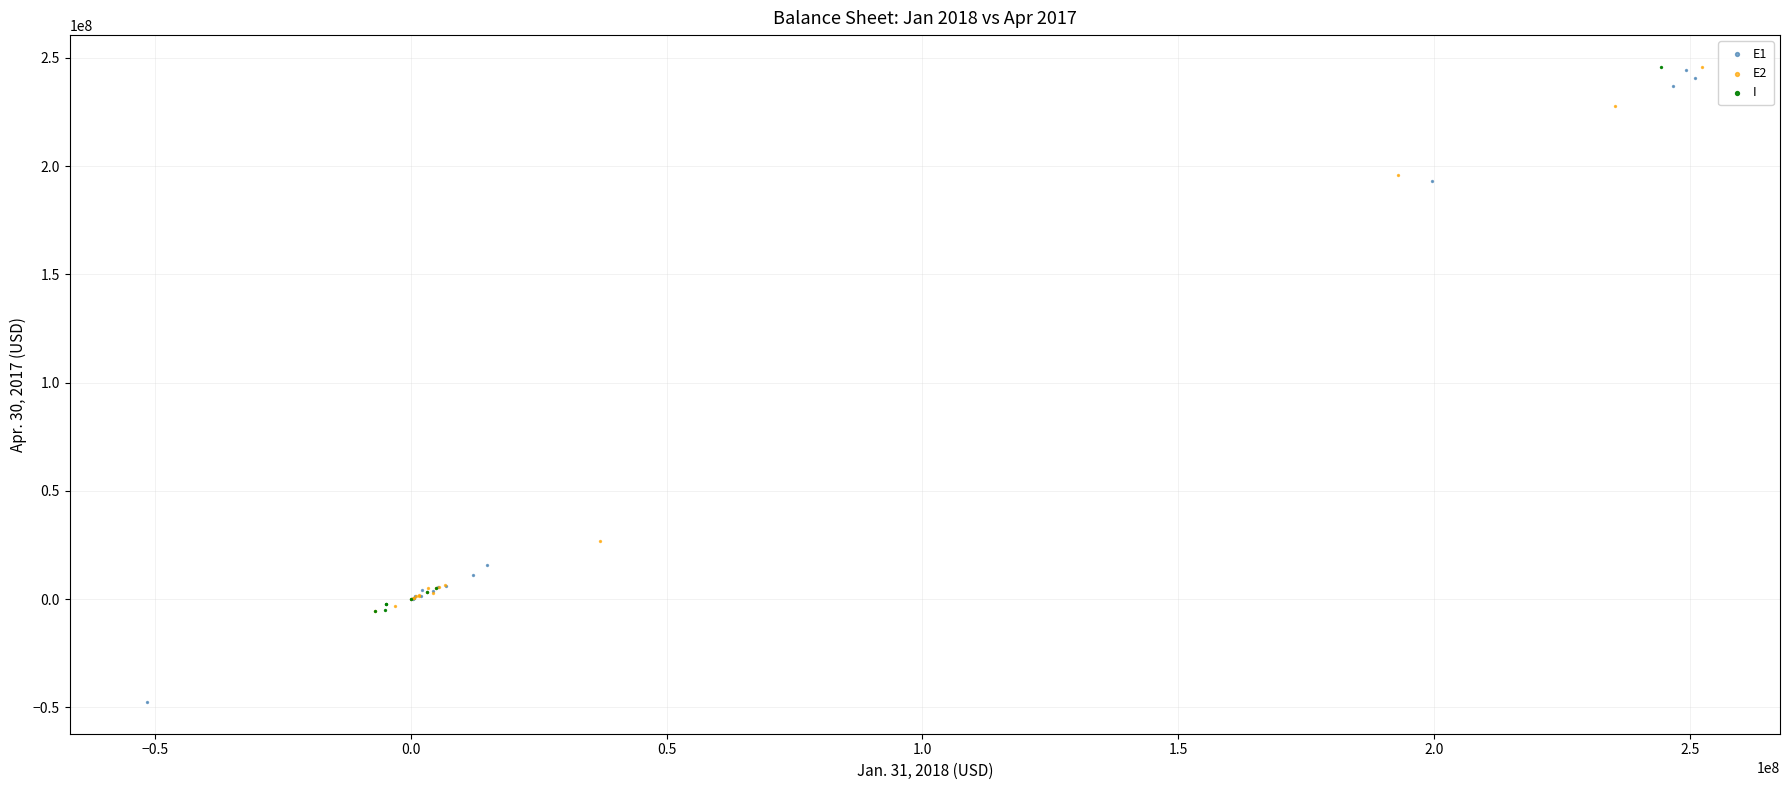

Which series contains the lowest Y value?

E1